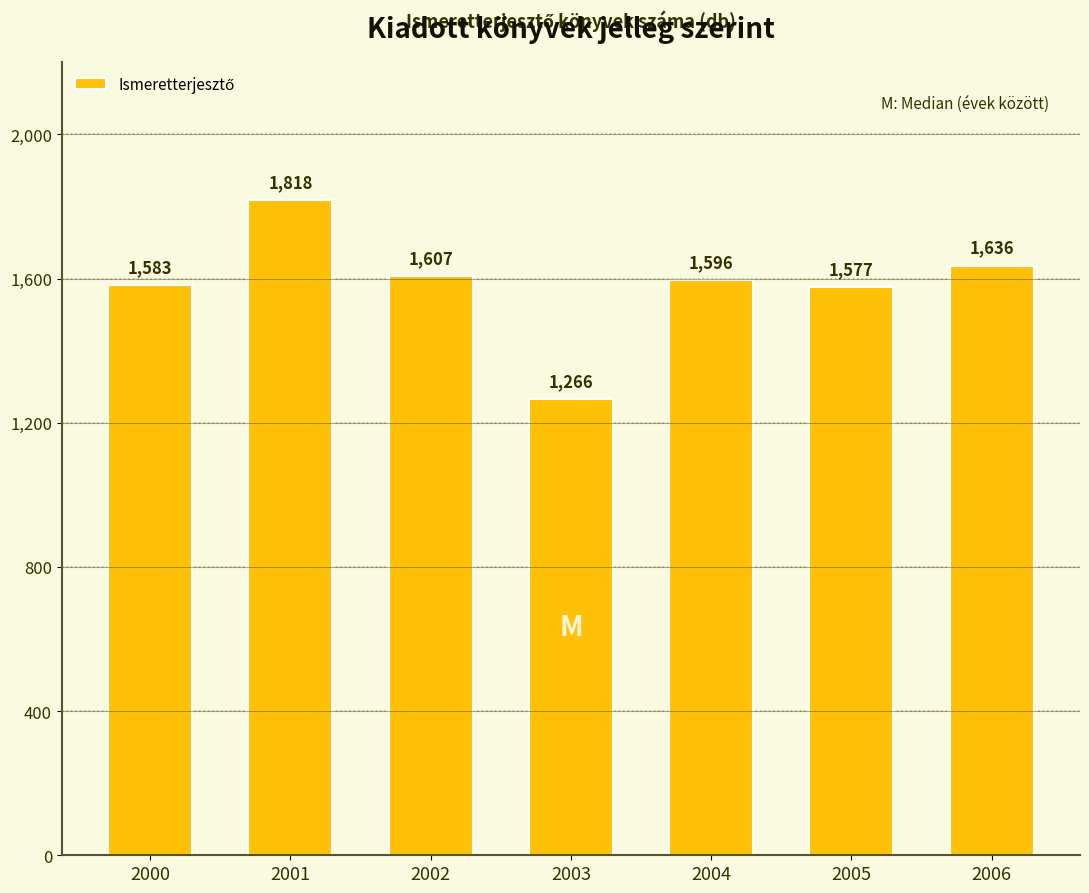

Reading right to left, extract all data points from this chart.

1636	1577	1596	1266	1607	1818	1583